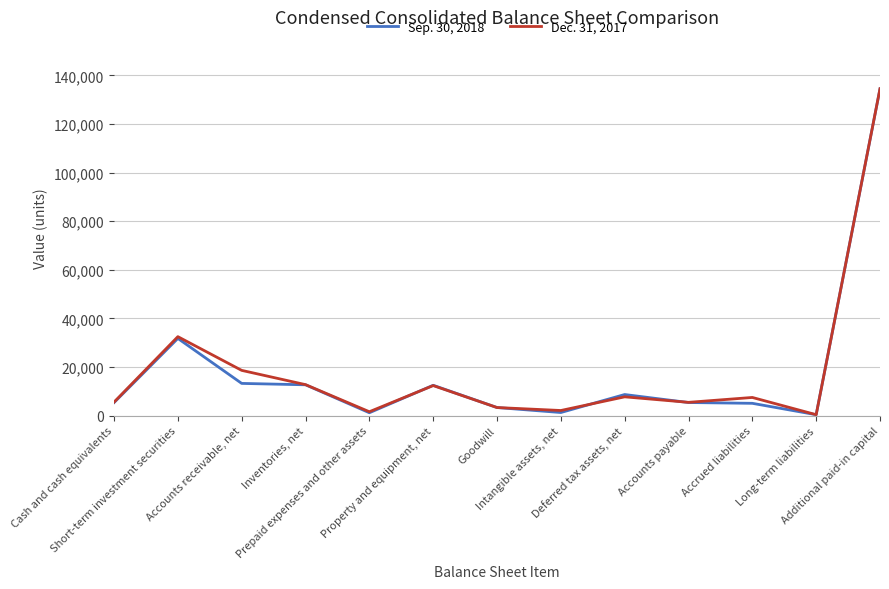

The Dec. 31, 2017 series shows 3517 at Property and equipment, net. True or false?

False